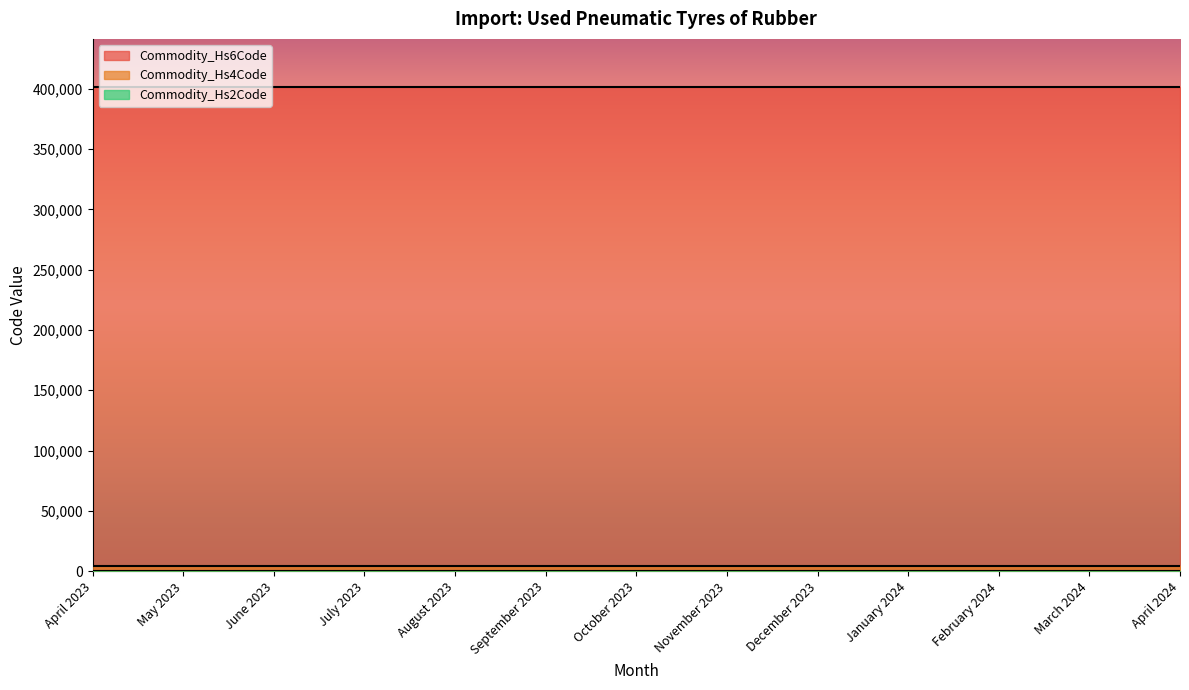

True or false: Commodity_Hs4Code has a value of 6837 at October 2023.

False